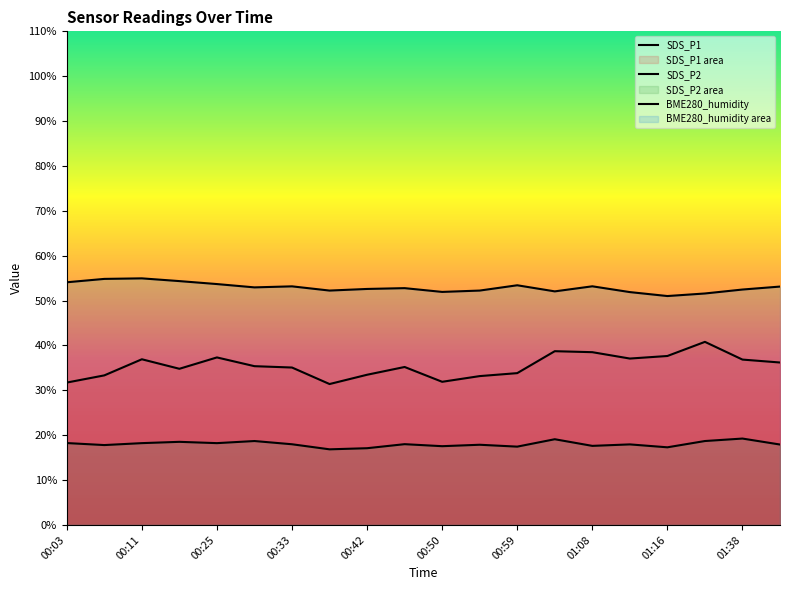

How many interior local valleys does the SDS_P2 series have?

7